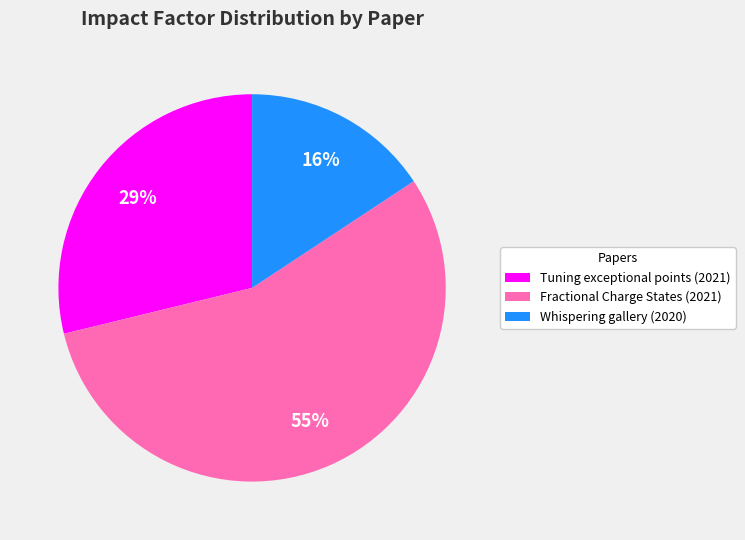

Rank the categories by value from highest to lowest.

Fractional Charge States (2021), Tuning exceptional points (2021), Whispering gallery (2020)